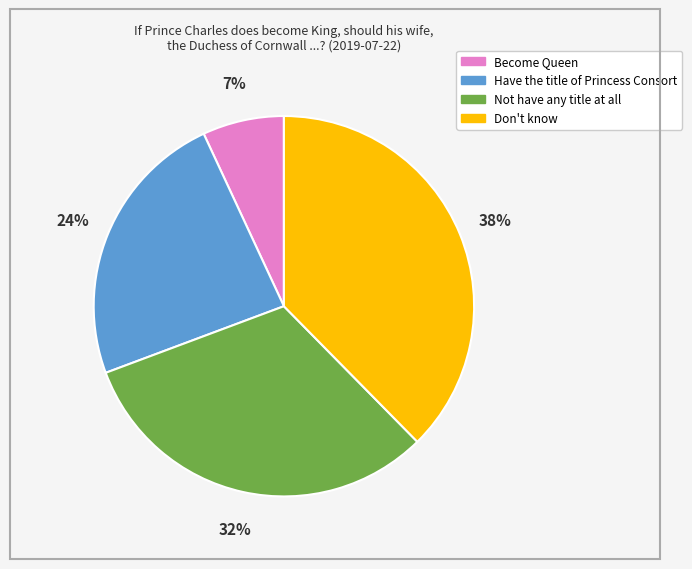

To the nearest percent, what is the combined percentage of Don't know and Not have any title at all?

69%